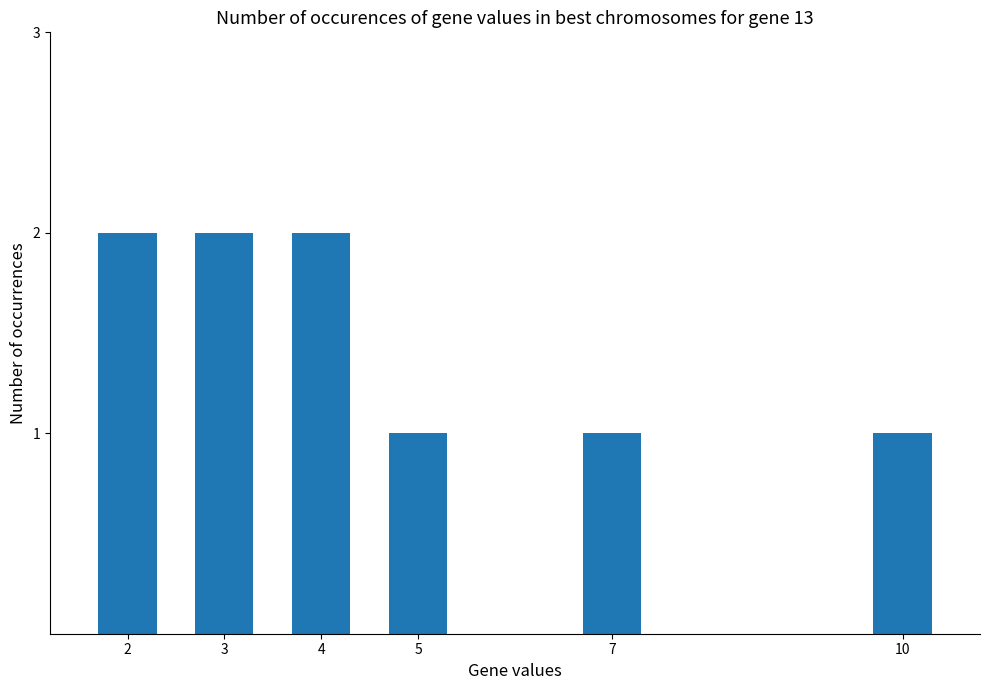

What is the difference between the second highest and minimum values?

1